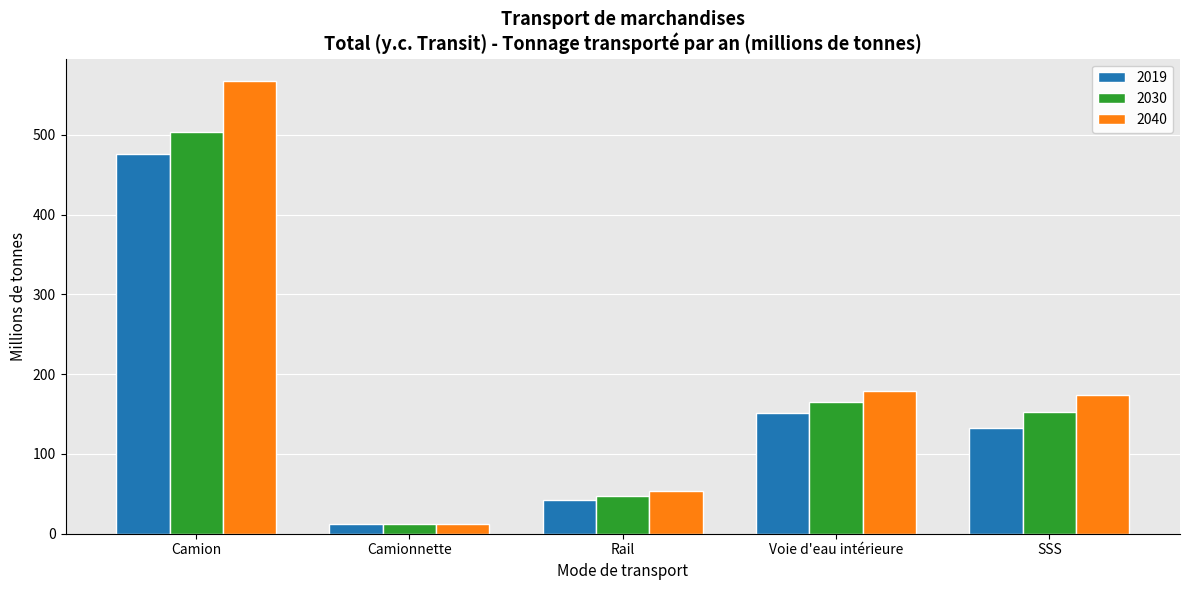

List the series in order of their overall mean, lowest first.

2019, 2030, 2040